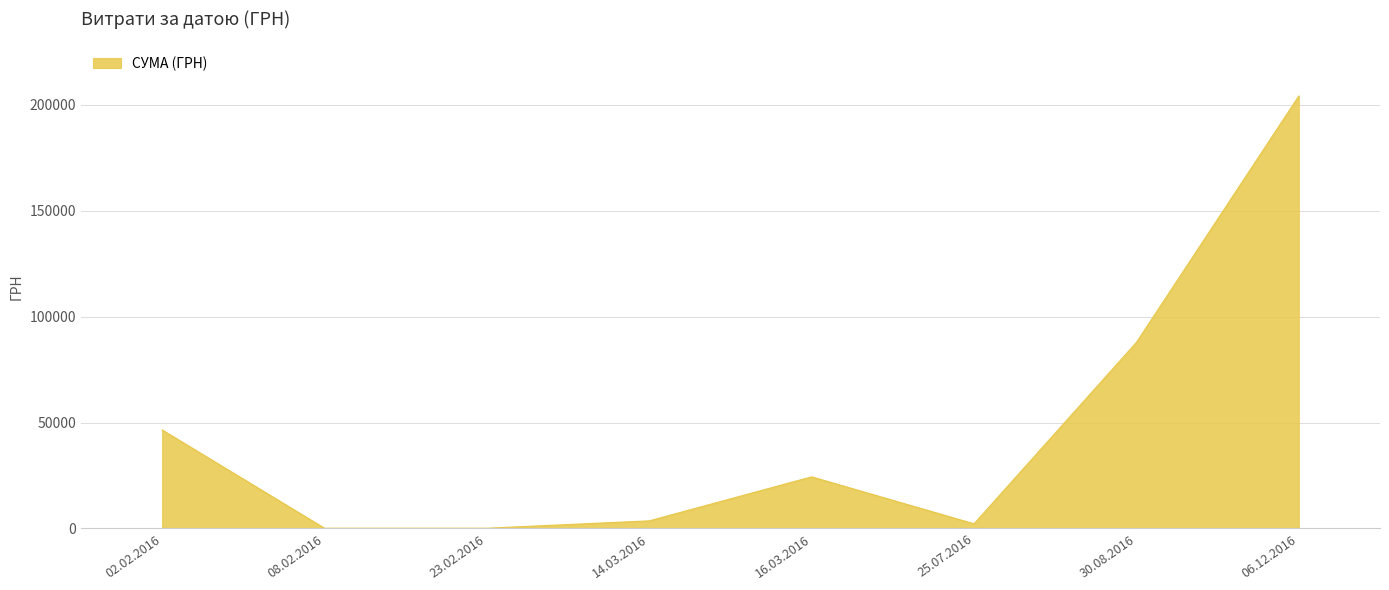

What is the average value?

46127.3